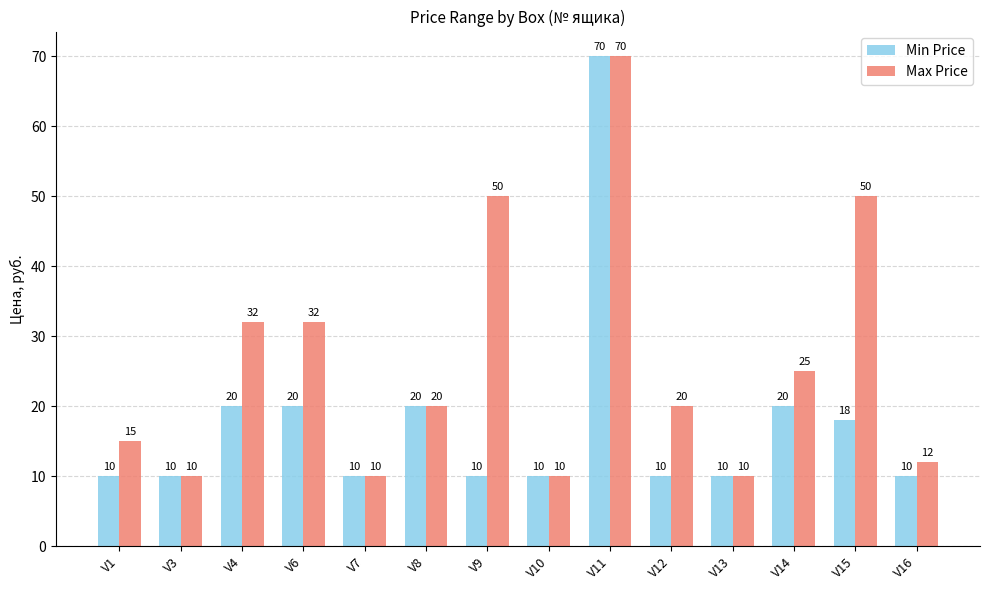

Rank the series by their average value, from highest to lowest.

Max Price, Min Price